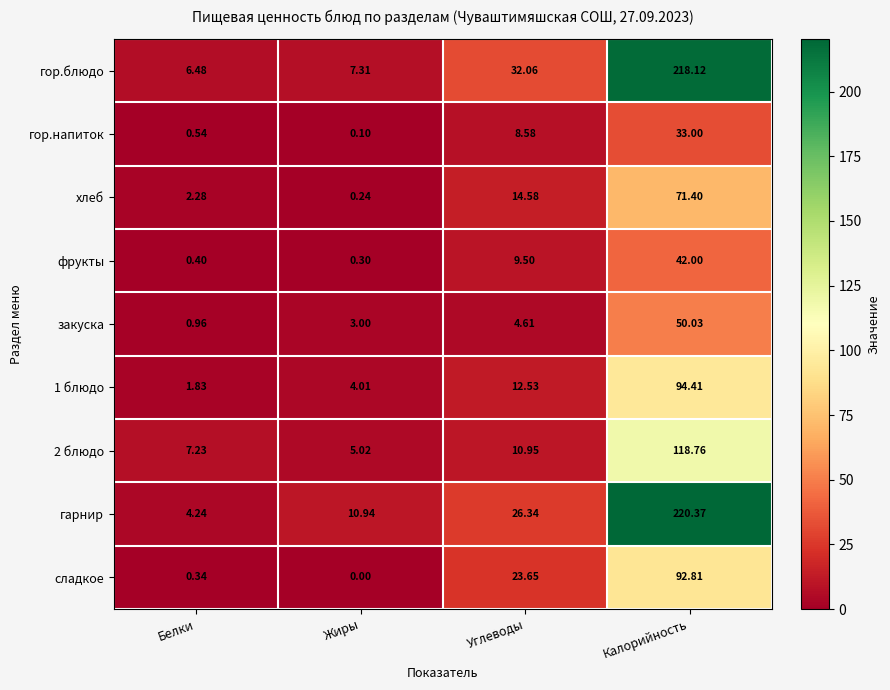

What is the greatest value displayed?

220.4